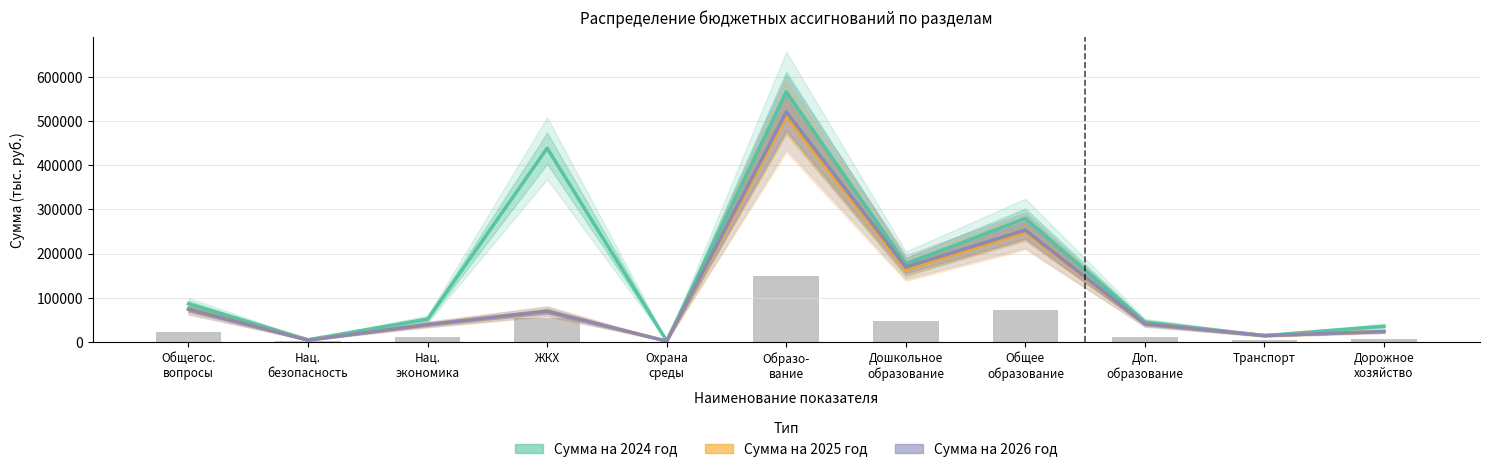

List the series in order of their peak value, highest first.

Сумма на 2024 год, Сумма на 2026 год, Сумма на 2025 год